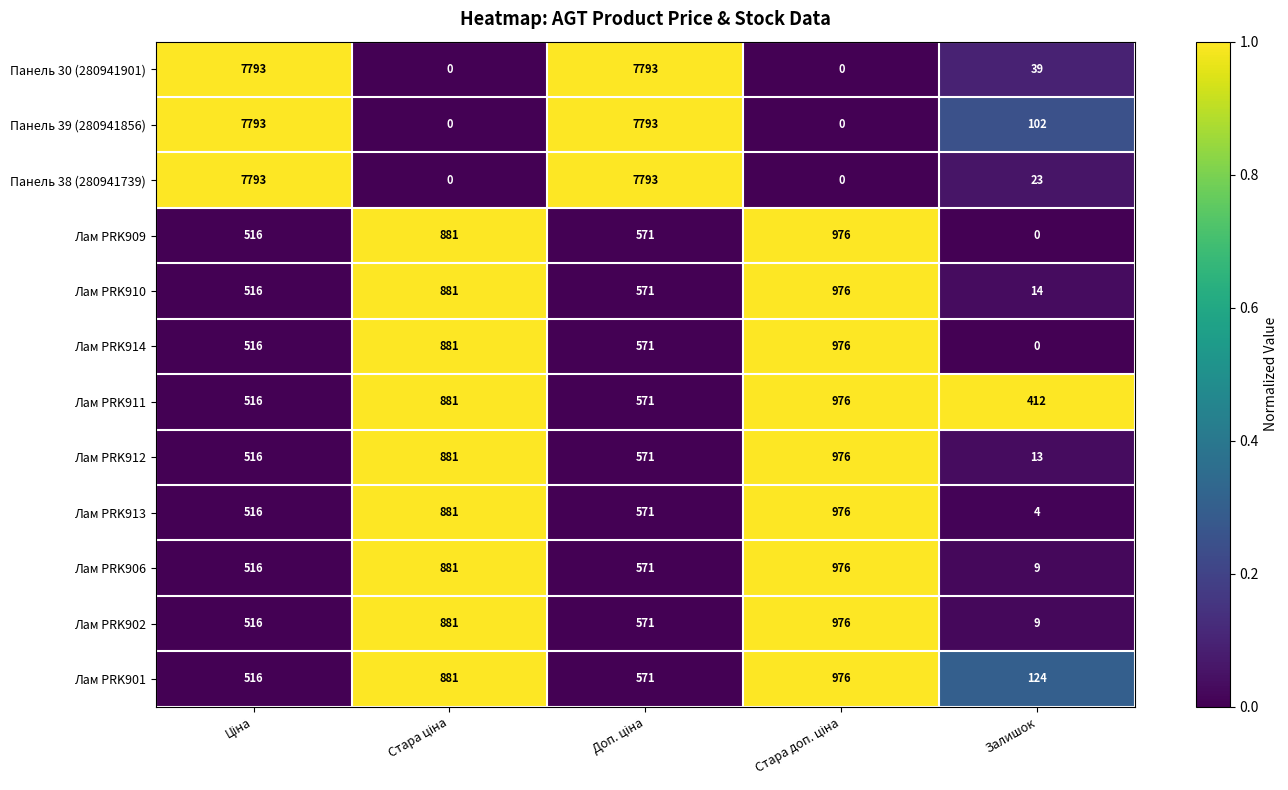

How many data points does each series have?

5